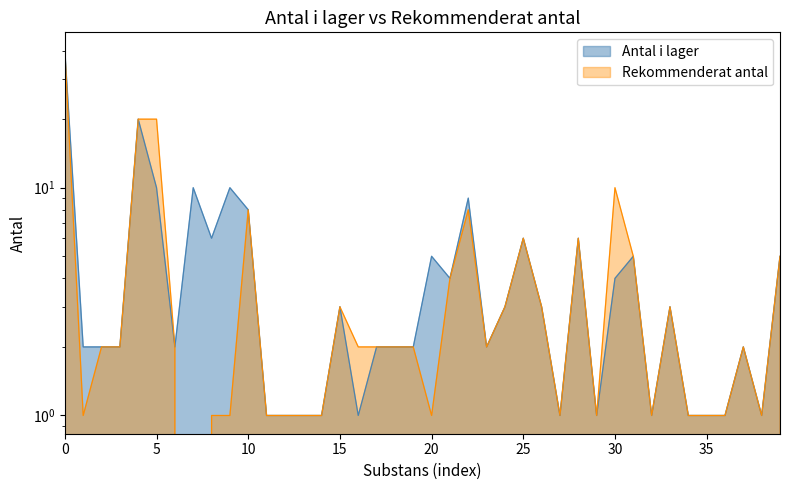

Reading right to left, extract all data points from this chart.

Antal i lager: 5	1	2	1	1	1	3	1	5	4	1	6	1	3	6	3	2	9	4	5	2	2	2	1	3	1	1	1	1	8	10	6	10	2	10	20	2	2	2	40
Rekommenderat antal: 5	1	2	1	1	1	3	1	5	10	1	6	1	3	6	3	2	8	4	1	2	2	2	2	3	1	1	1	1	8	1	1	0	2	20	20	2	2	1	40